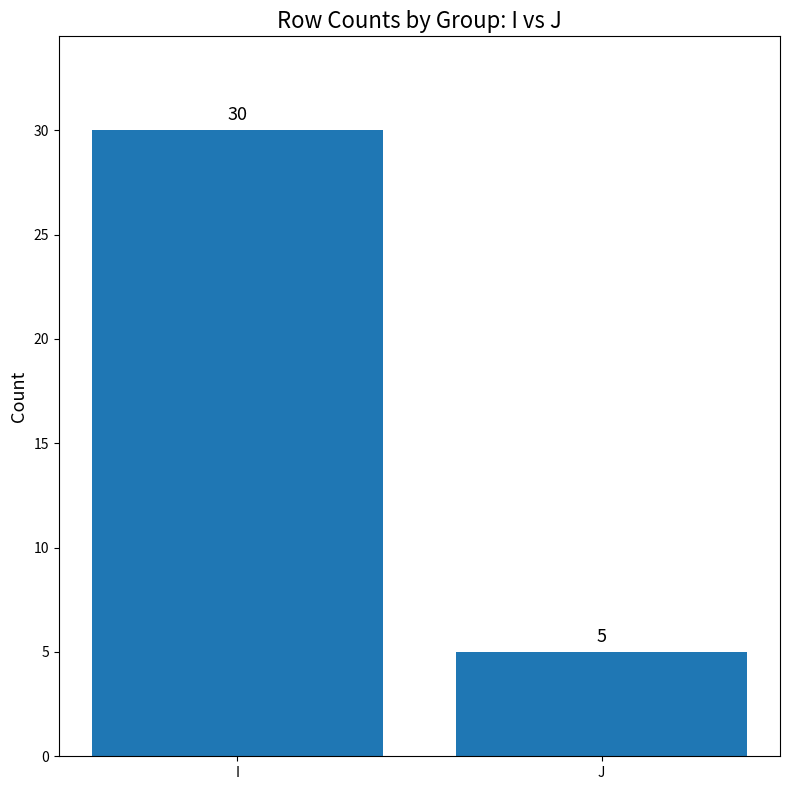

Rank the categories by value from lowest to highest.

J, I